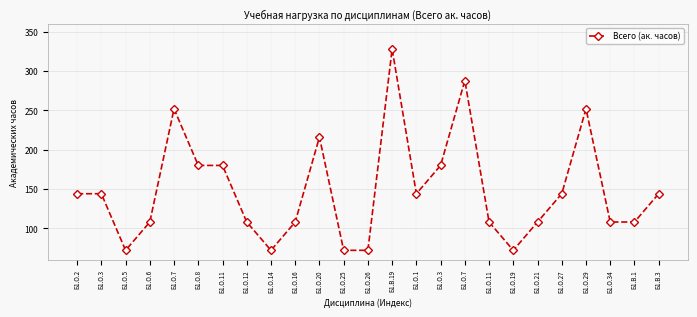

How many lines are shown in the chart?

1